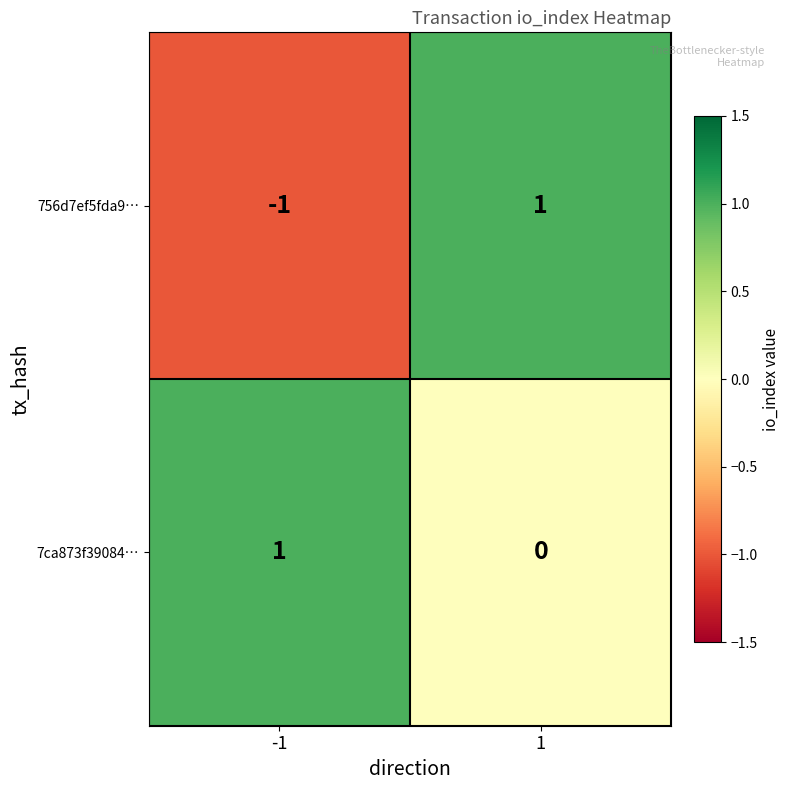

Which series has the largest total across all categories?

7ca873f39084…